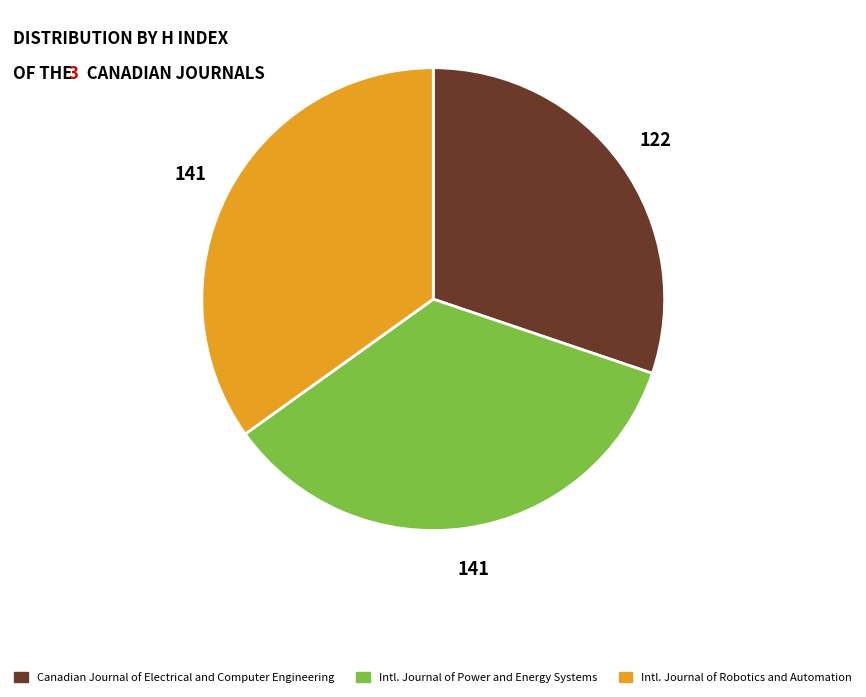

Does any single category account for the majority?

No